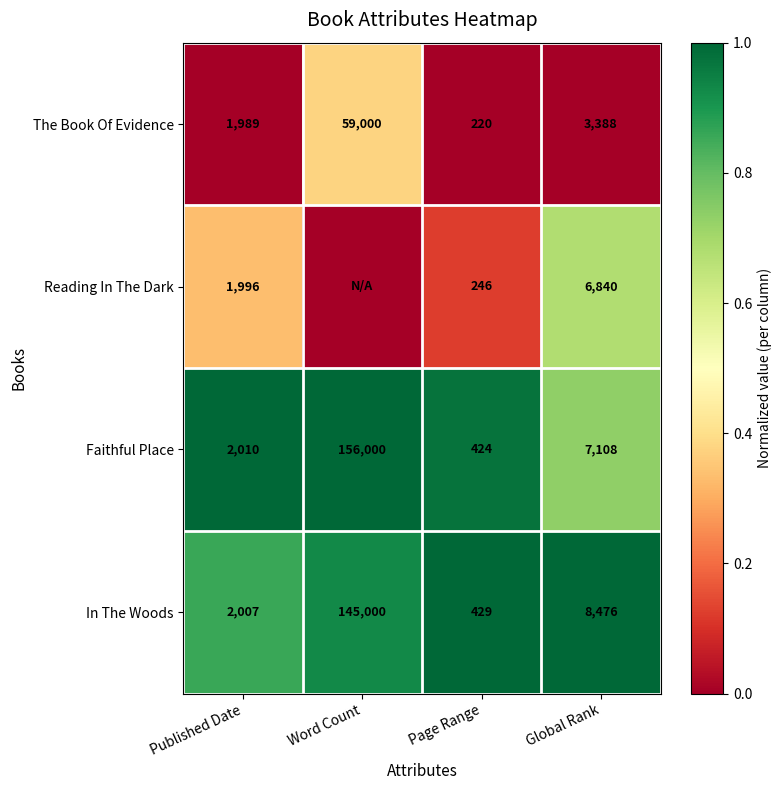

Read the The Book Of Evidence value at Global Rank, to the nearest 10.

3390